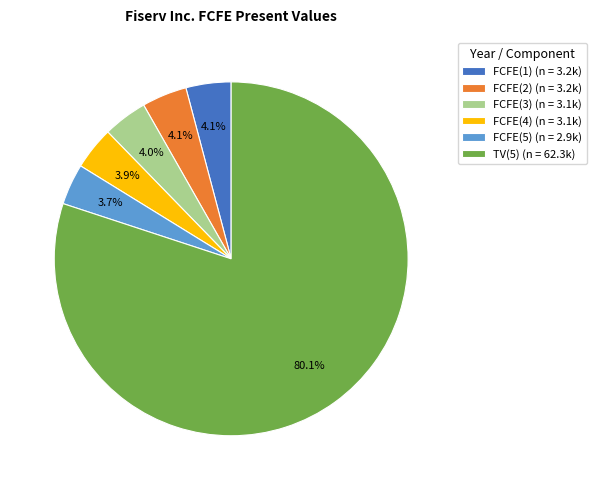

Is FCFE(4) (n = 3.1k) the majority of the pie?

No